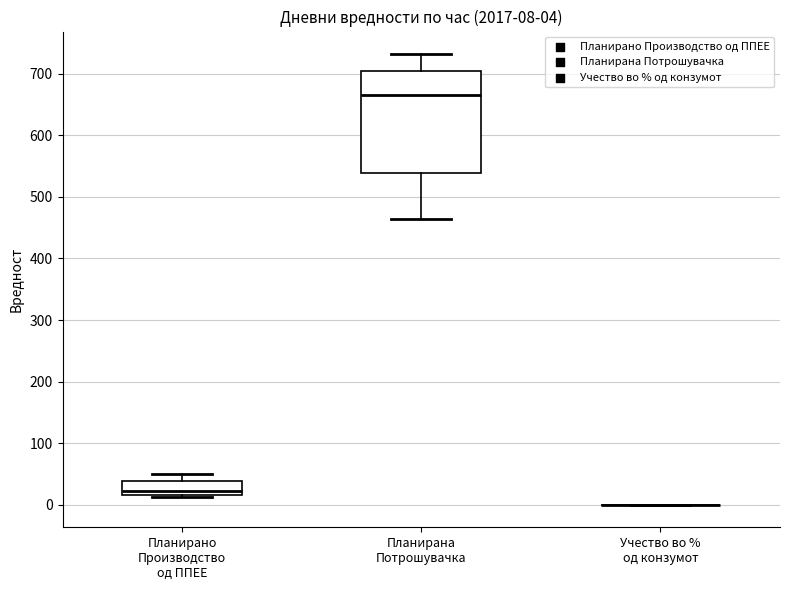

Which box is the tallest, from its lower edge to its upper edge?

Планирана Потрошувачка